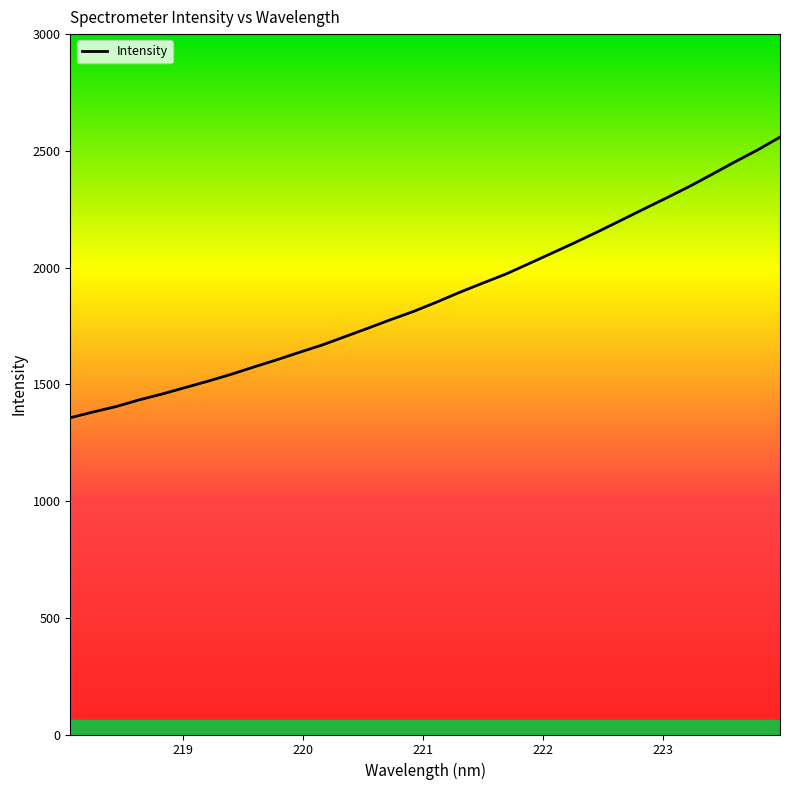

What is the difference between the maximum and minimum values?

1201.9